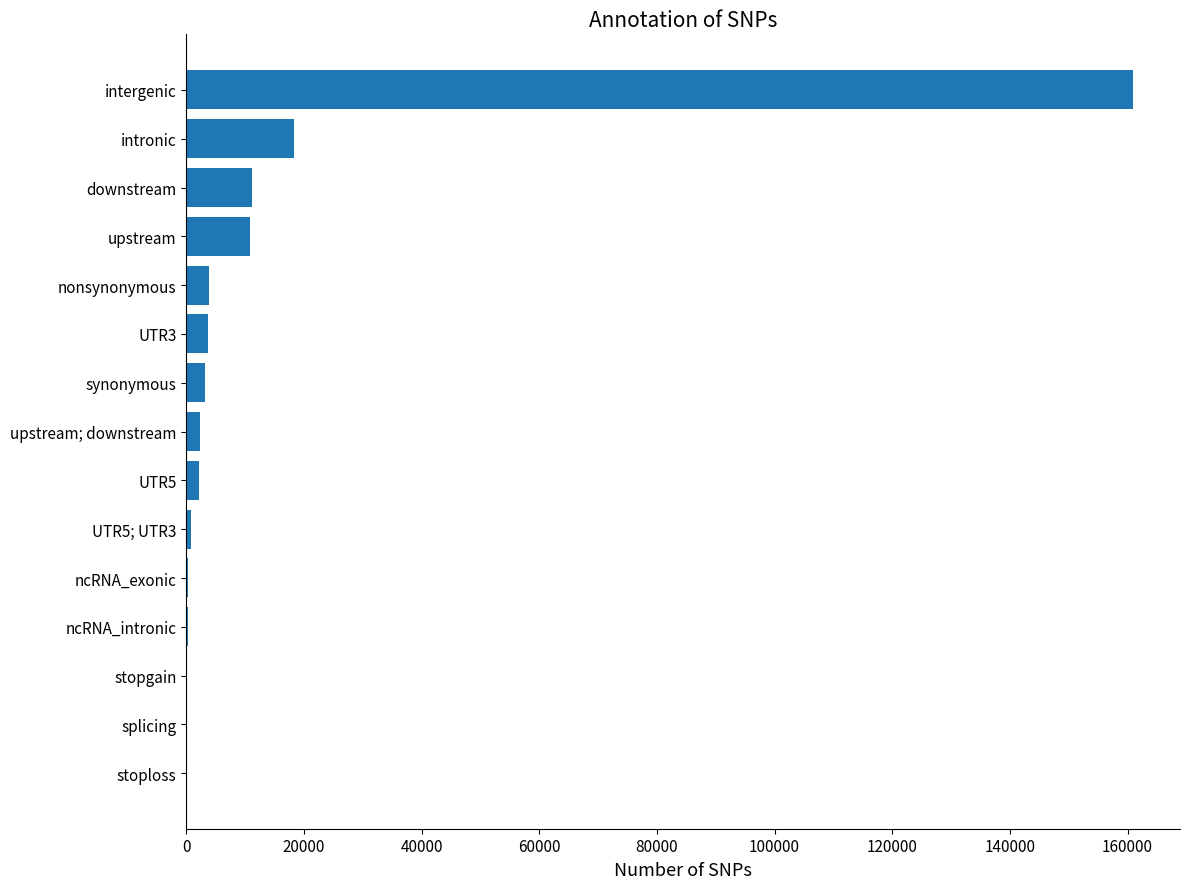

The chart shows a value of 3801 at nonsynonymous. True or false?

True